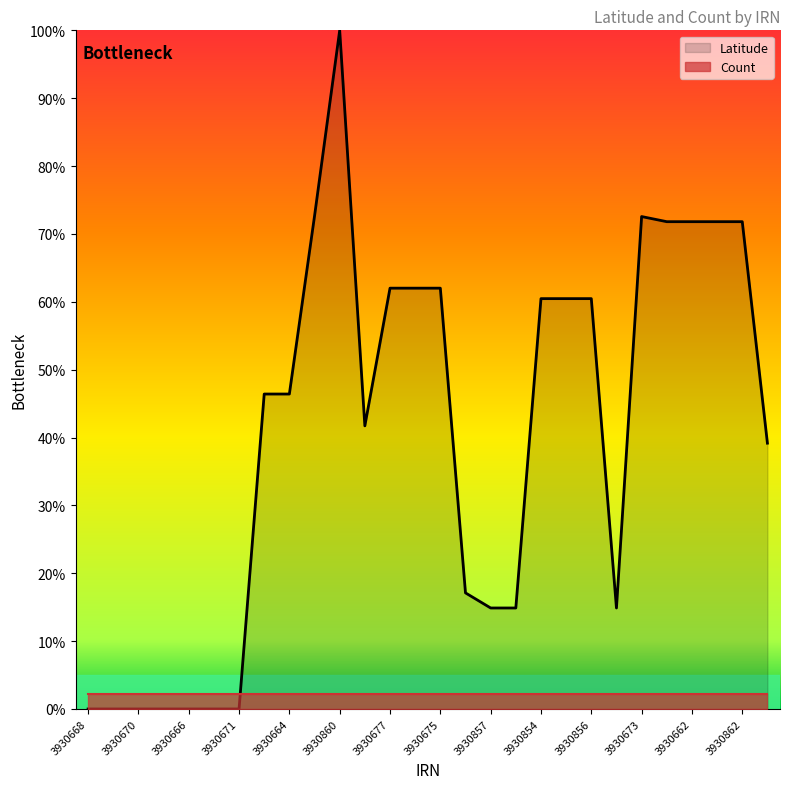

Does the chart display data point markers on the line(s)?

No